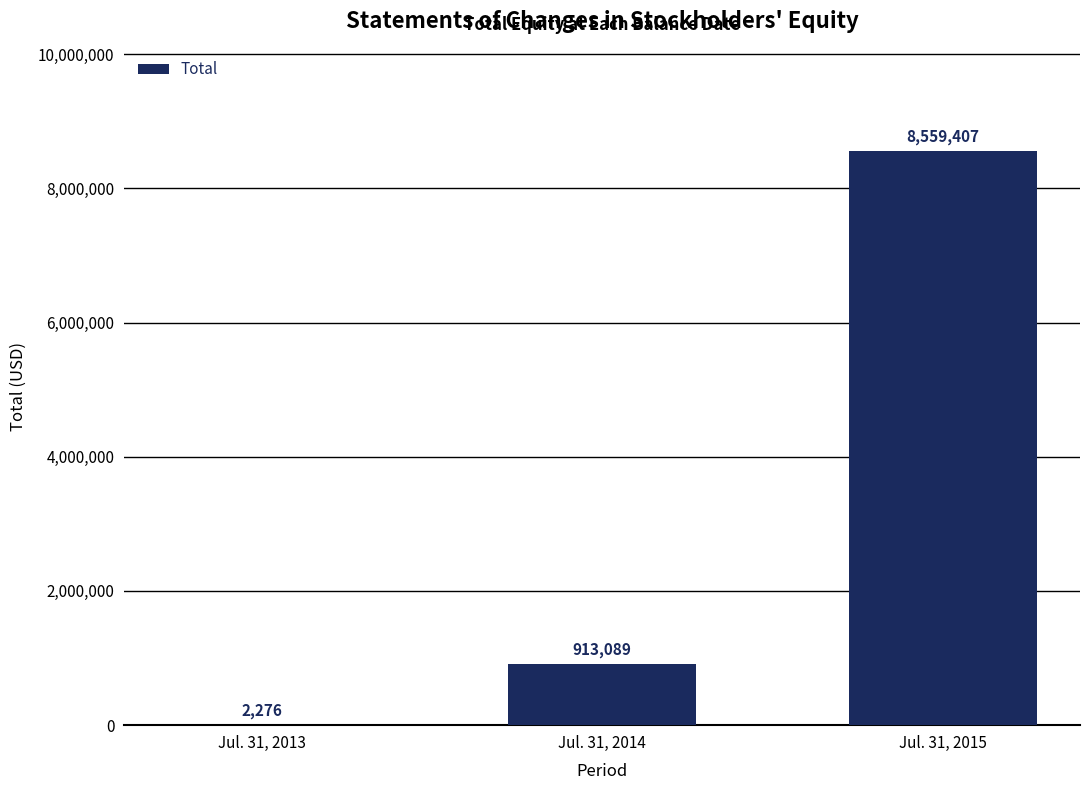

Are the bars grouped side by side (vs. stacked)?

No